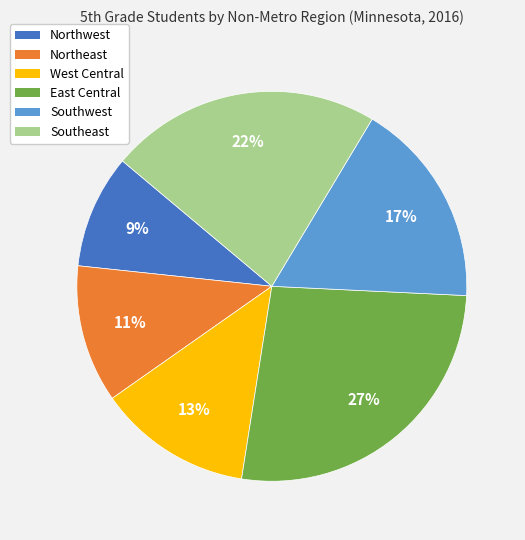

What is the ratio of the value at Southeast to the value at East Central?

0.8